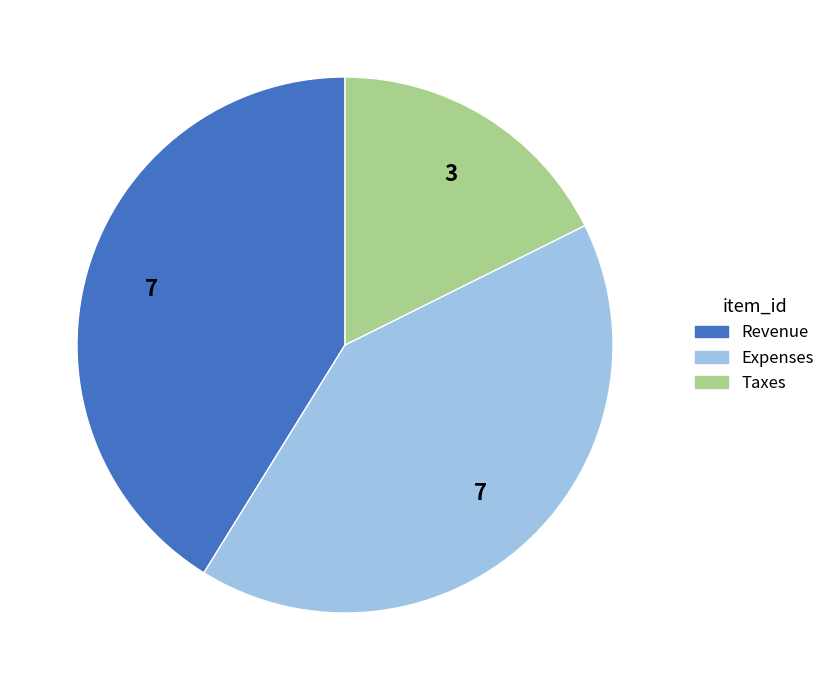

Is there a majority slice in this chart?

No